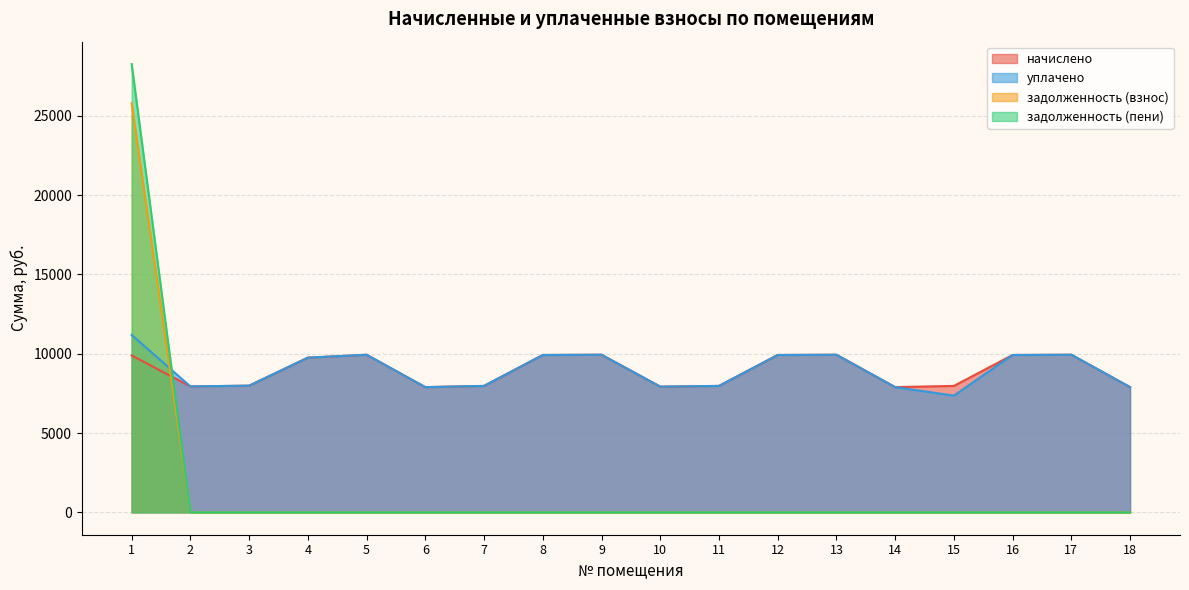

Count the number of data series in this chart.

4